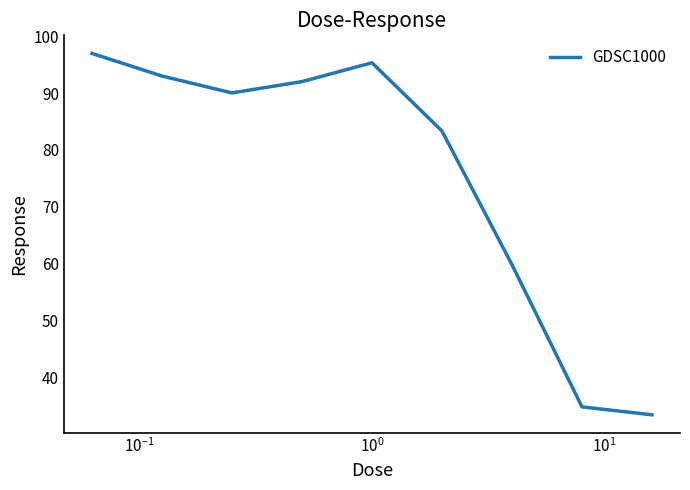

What is the maximum value shown in the chart?

97.0